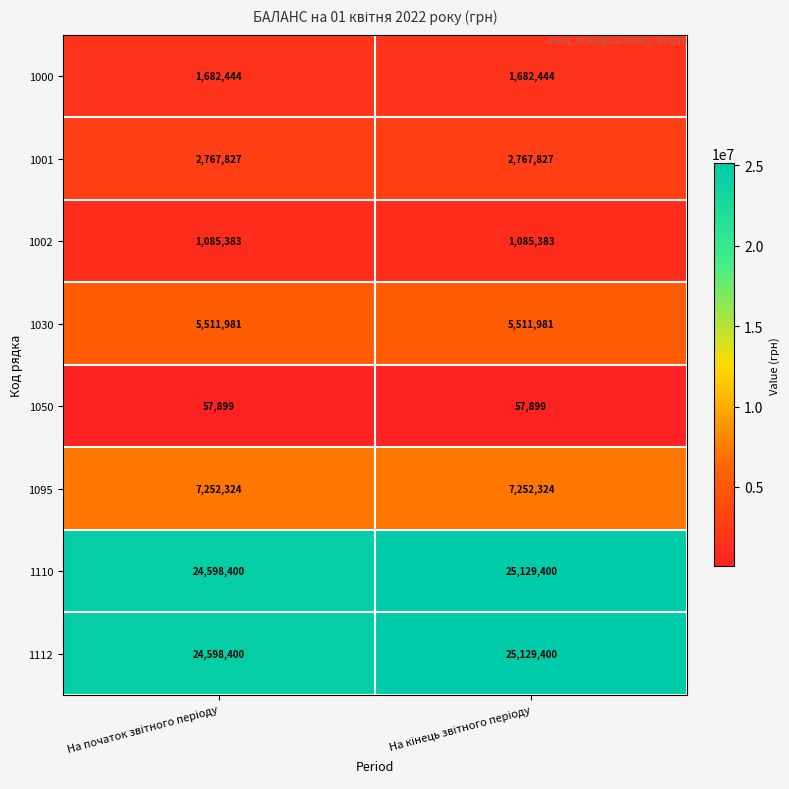

What is the lowest value of the 1112 series?

24598400